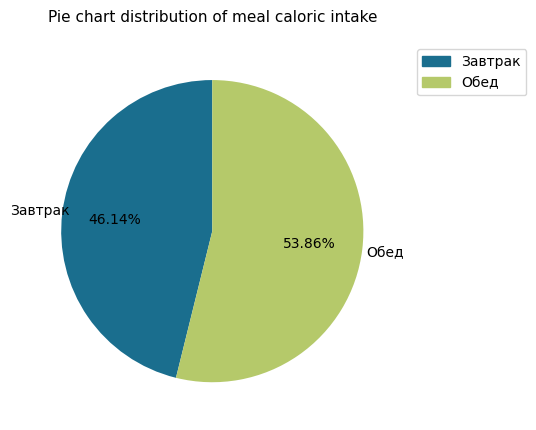

Does any single category account for the majority?

Yes